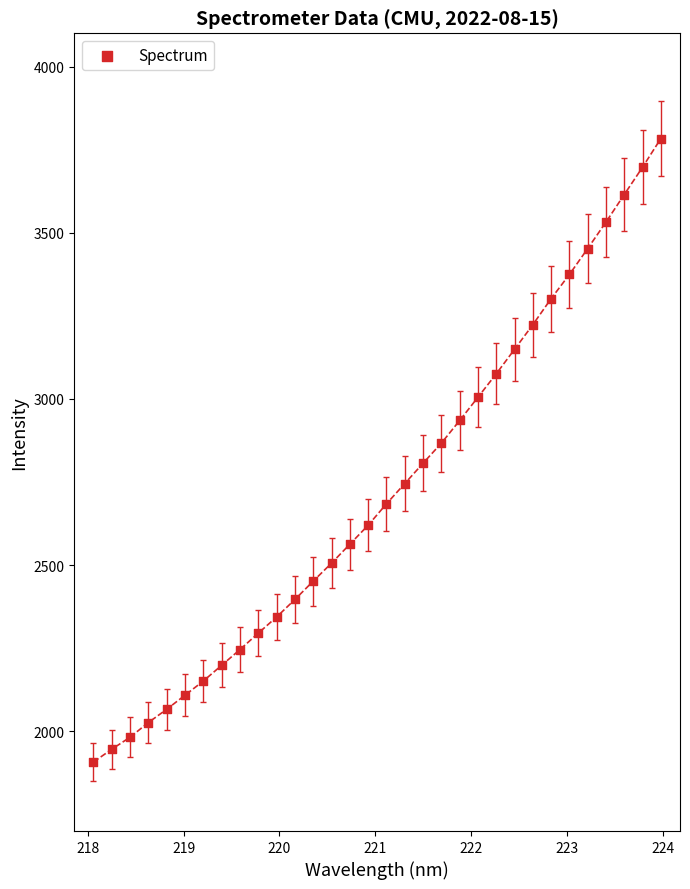

What is the range of X values (max minus min)?

5.9